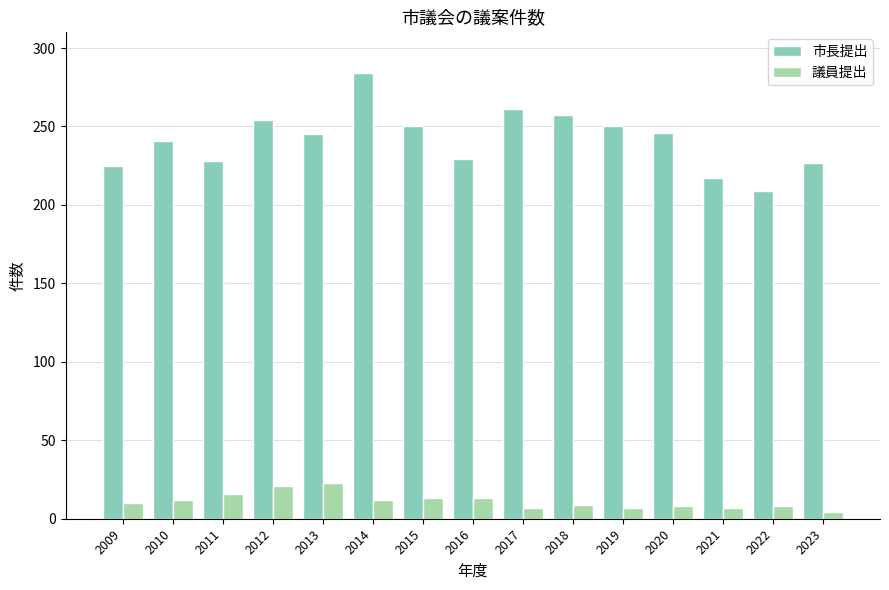

How many bars are there in total?

30